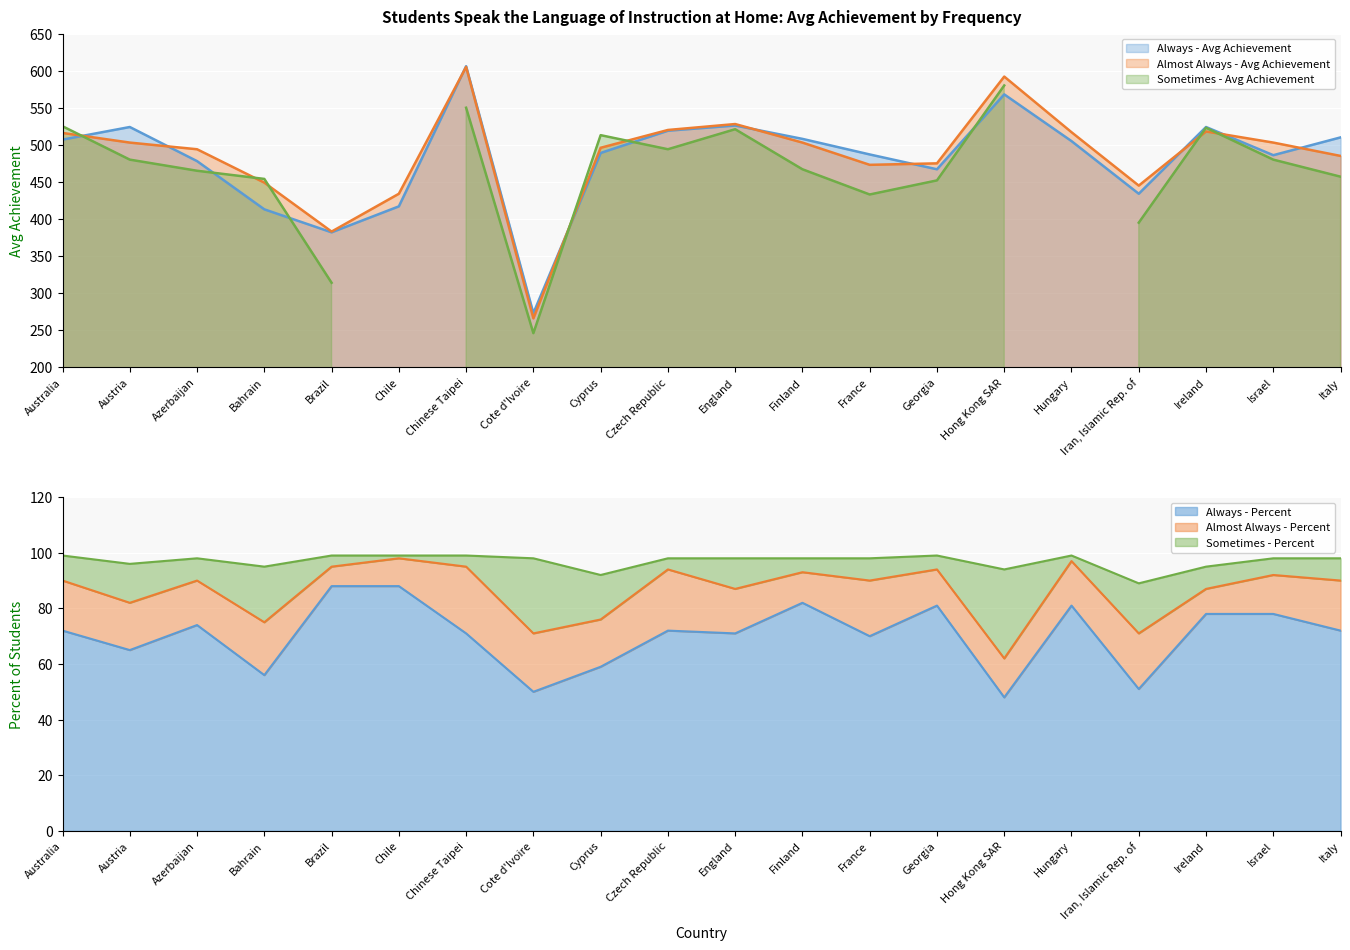

At which label does Almost Always - Avg Achievement first exceed 503?

Australia